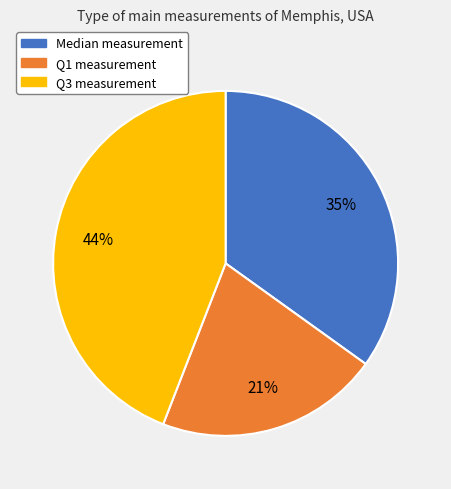

To the nearest percent, what is the average slice percentage?

33%